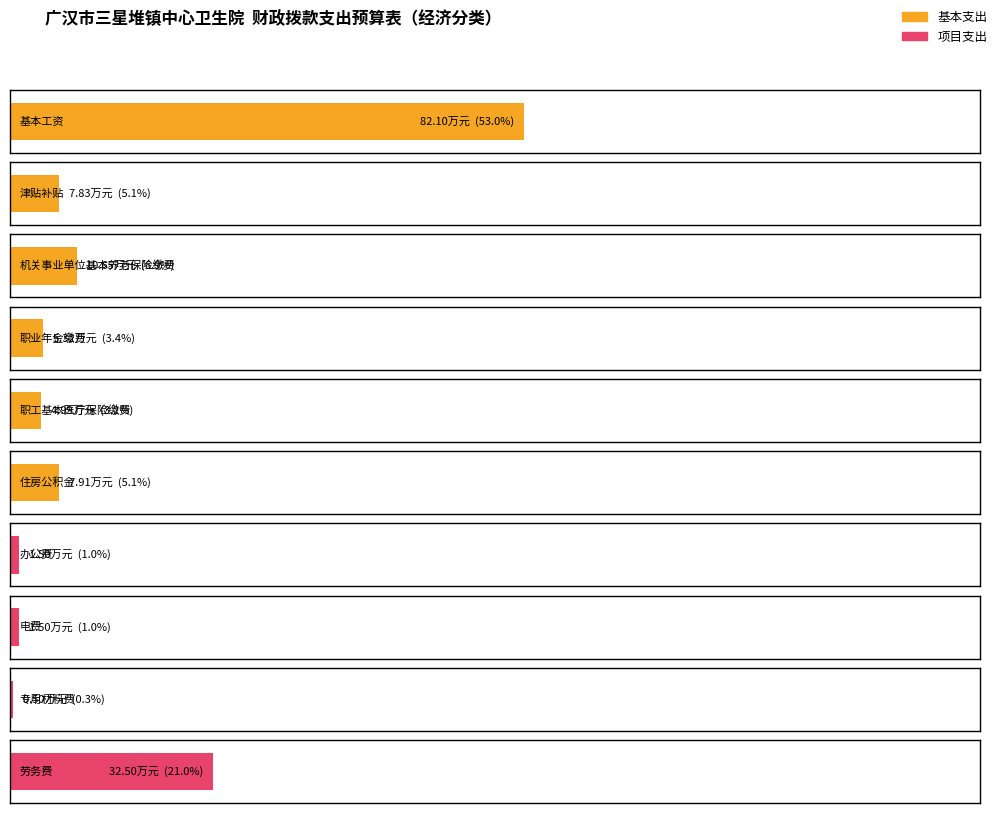

What are all the series names shown in the legend?

基本支出, 项目支出